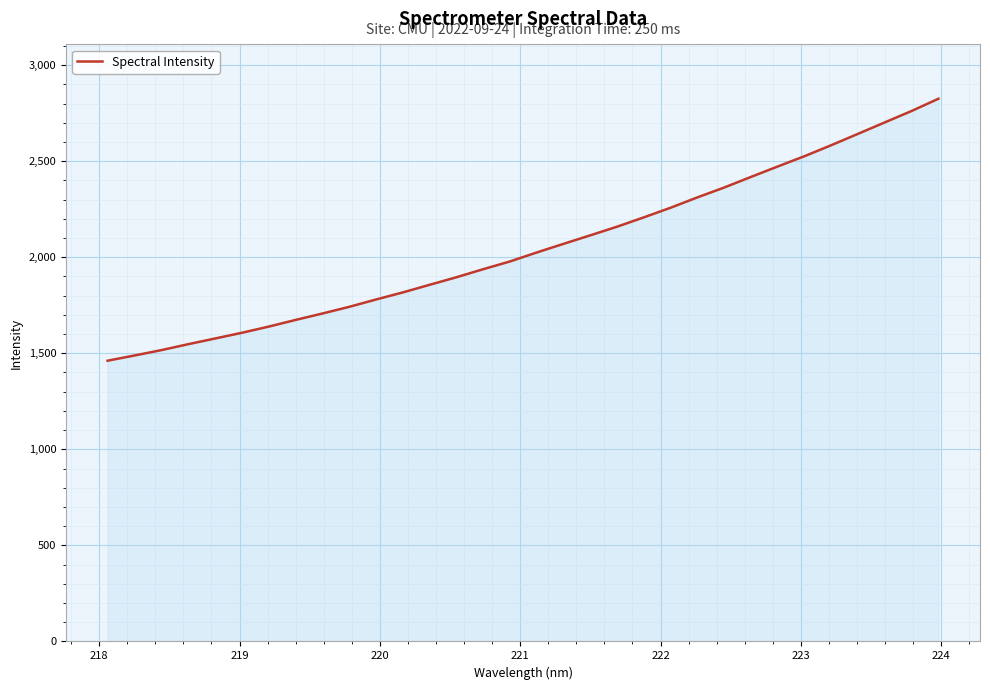

What is the smallest value displayed?

1461.3